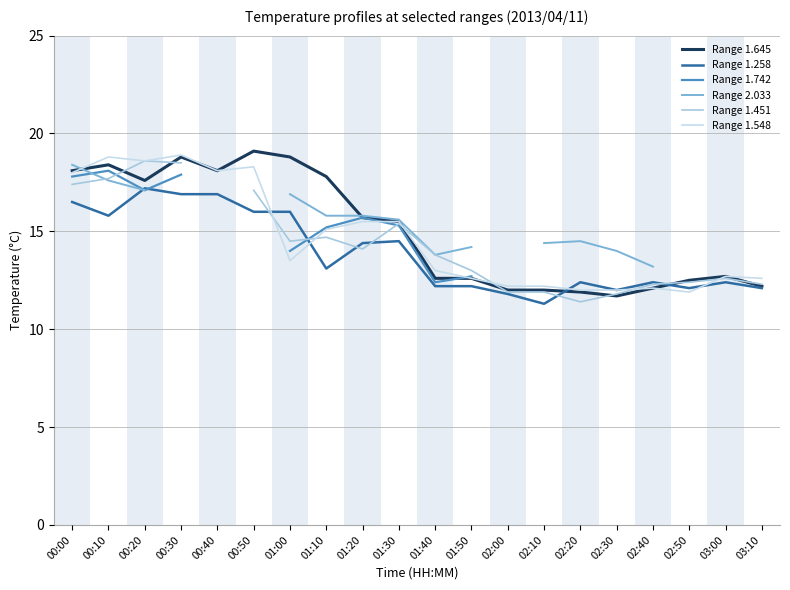

What is the spread (max minus min) of values at 01:50?

2.0